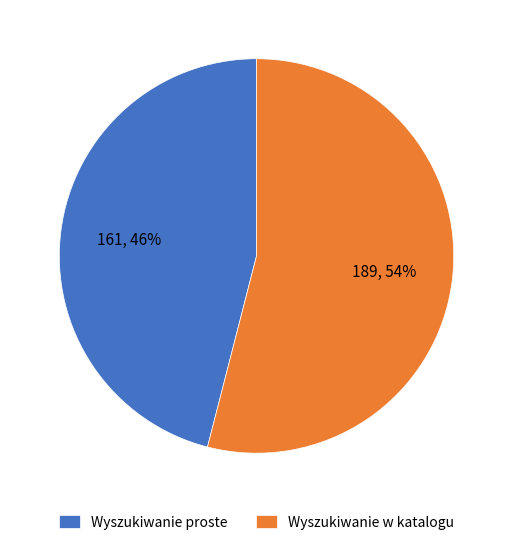

Do Wyszukiwanie proste and Wyszukiwanie w katalogu together represent more than half of the pie?

Yes